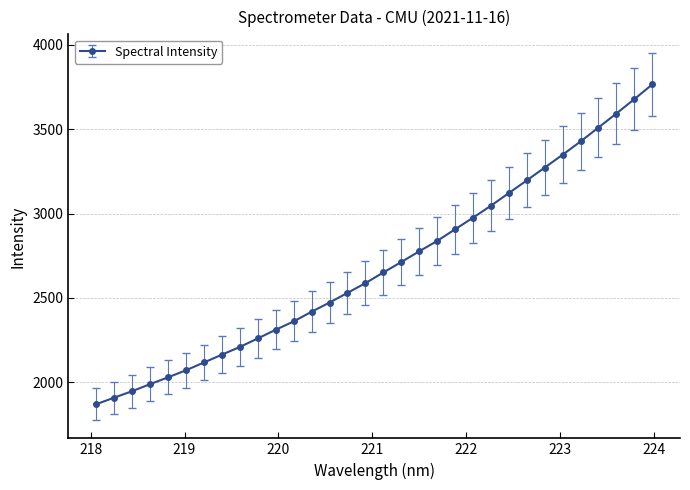

What is the difference between the second highest and second lowest values?

1767.7